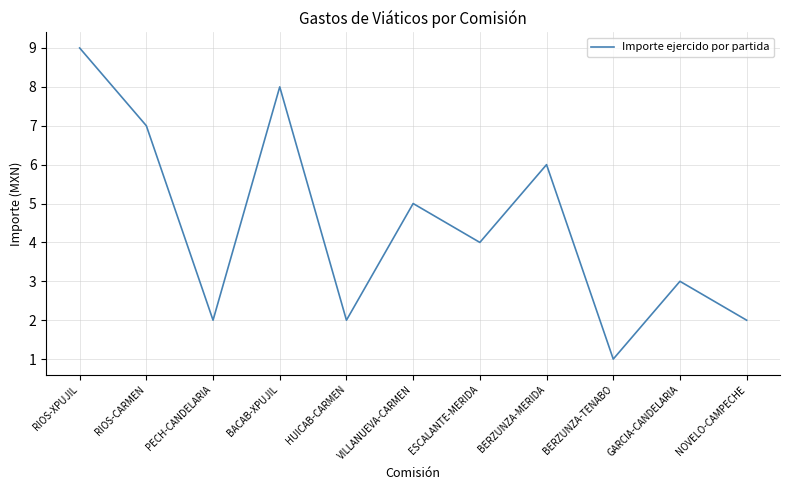

Which category has the highest value across all series?

RIOS-XPUJIL